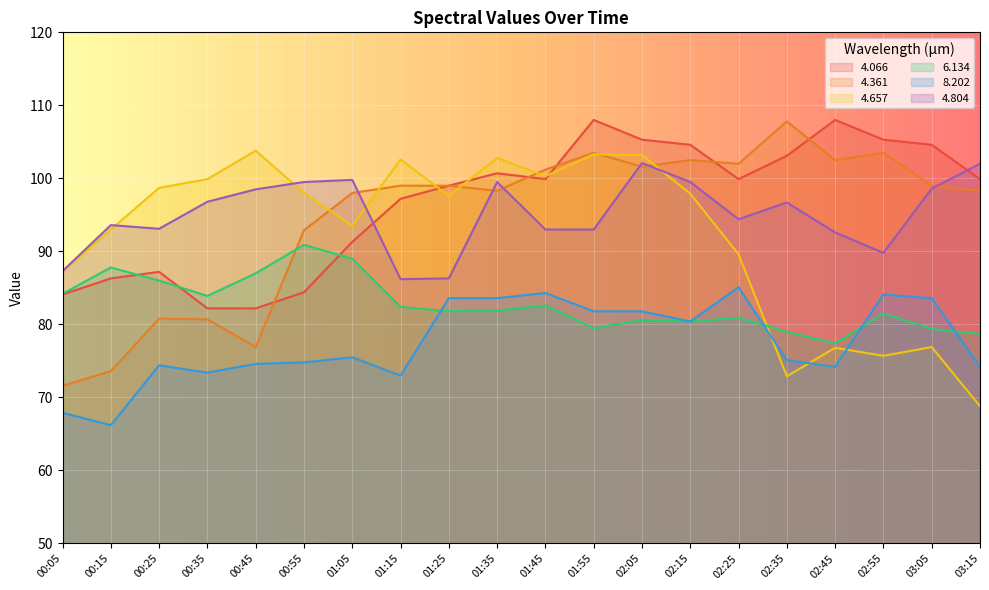

The value of 8.202 at 01:35 is 83.6. True or false?

True